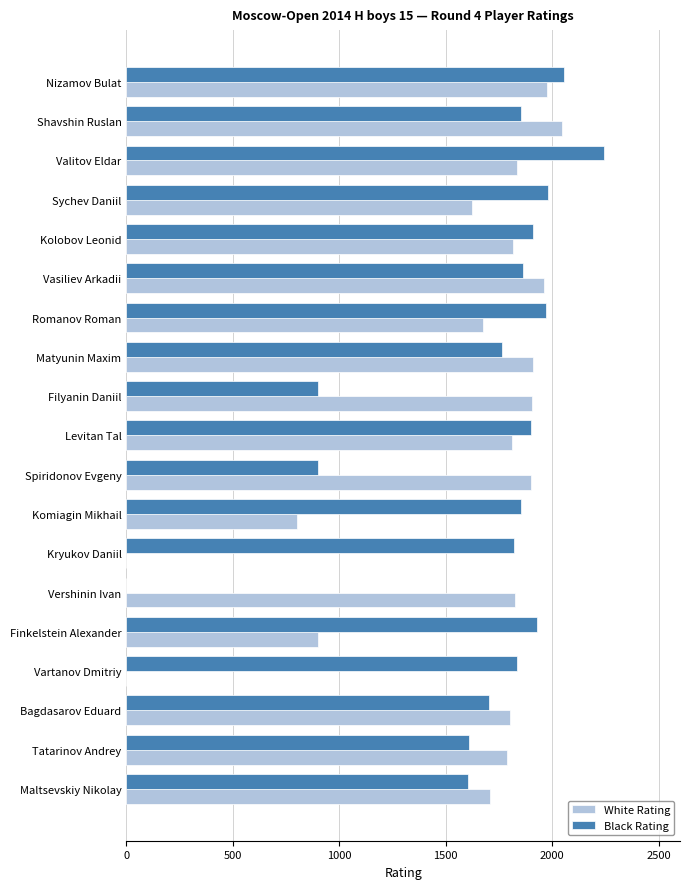

What is the greatest value displayed?

2244